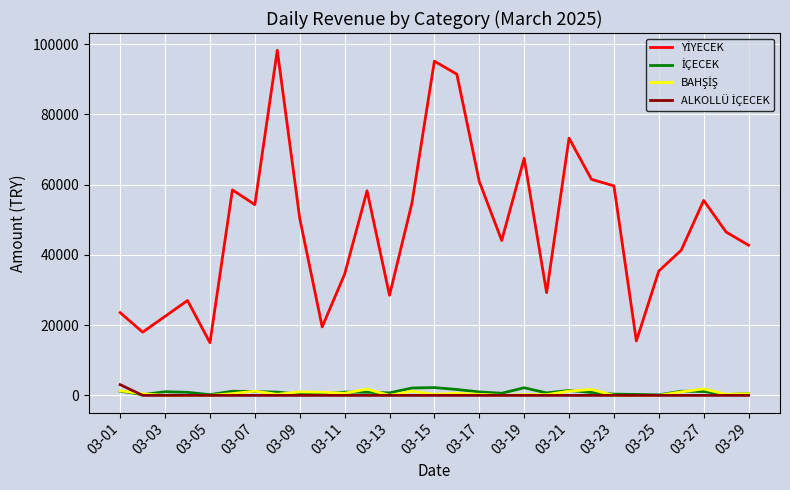

What is the greatest value displayed?

98250.0